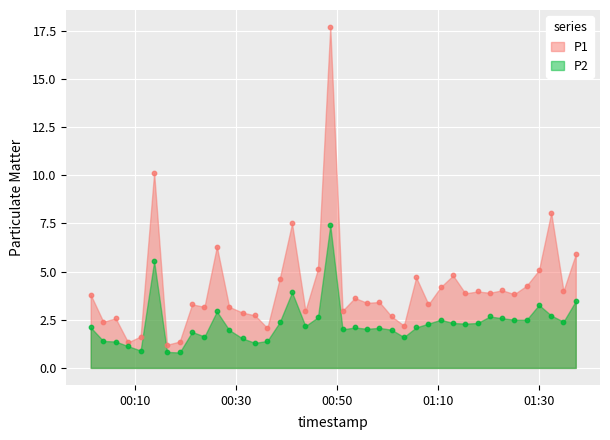

Which series reaches the minimum Y coordinate?

P2